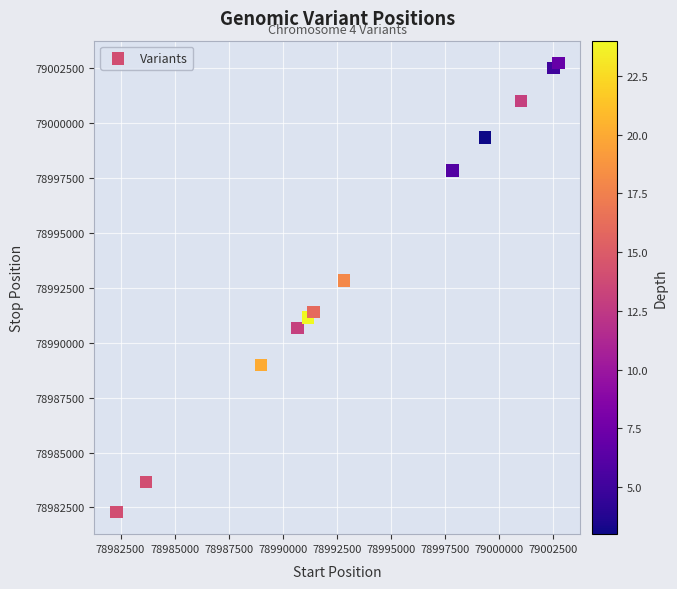

What Y value in the scatter plot is closest to 78992525?

78992837